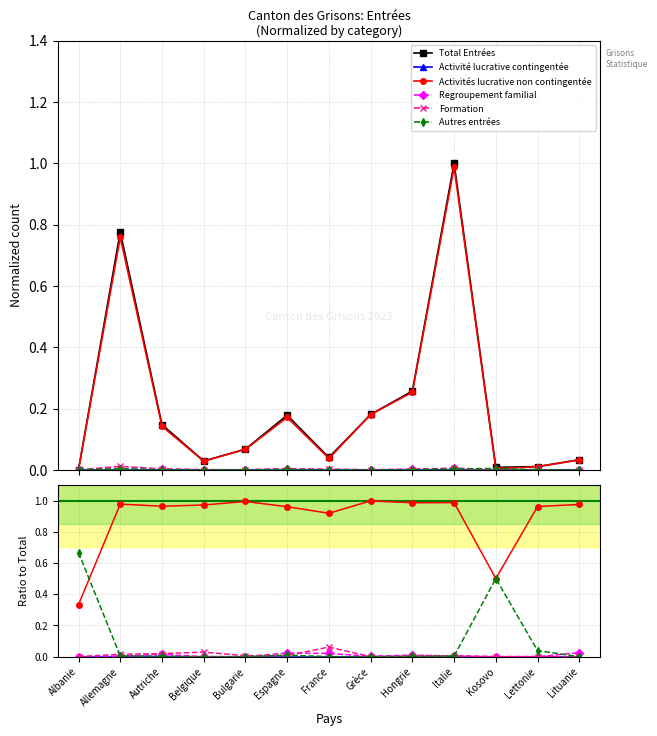

How many lines are shown in the chart?

6